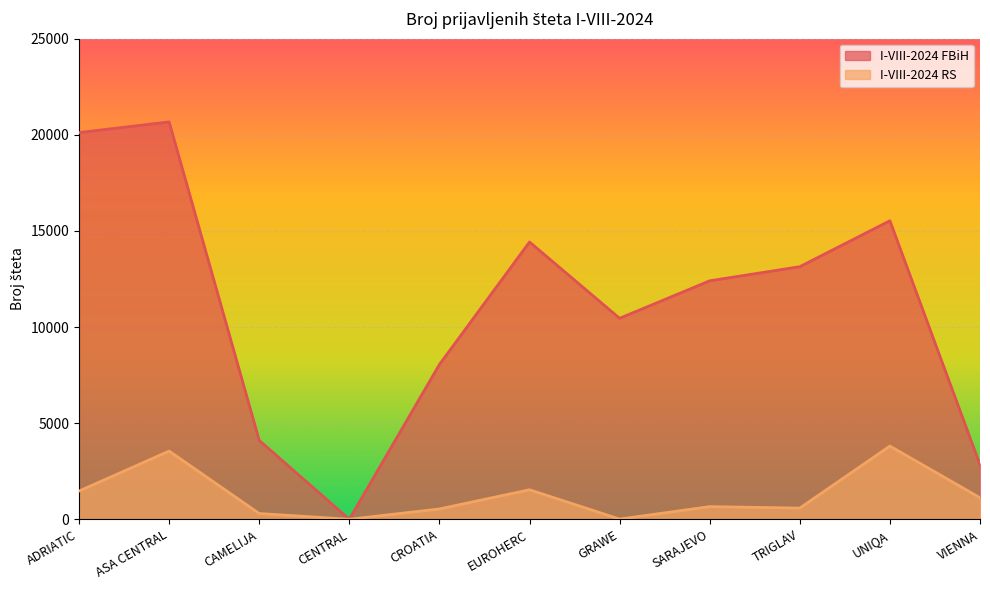

What is the value of the I-VIII-2024 RS point at the 10th from the left?

3809